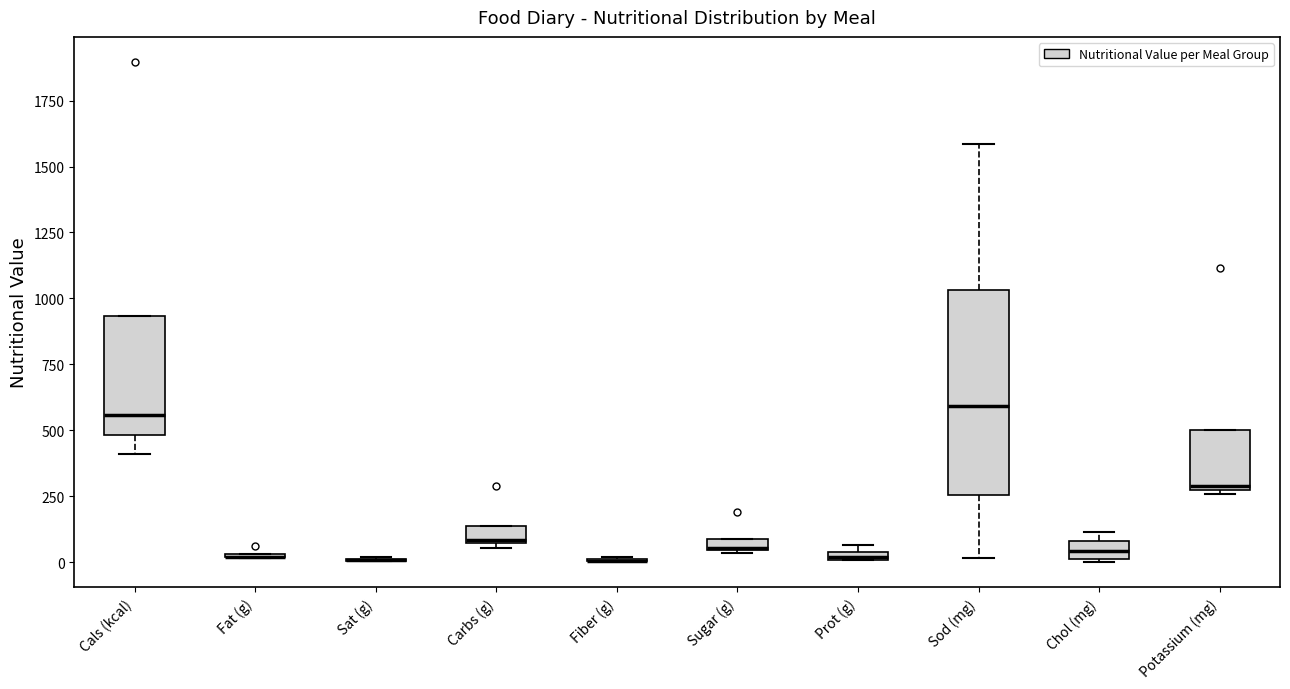

Where does the median line of the box for Chol (mg) sit on the y-axis? The values are not printed on the chart, so give them approximately, as read against the axis.

50